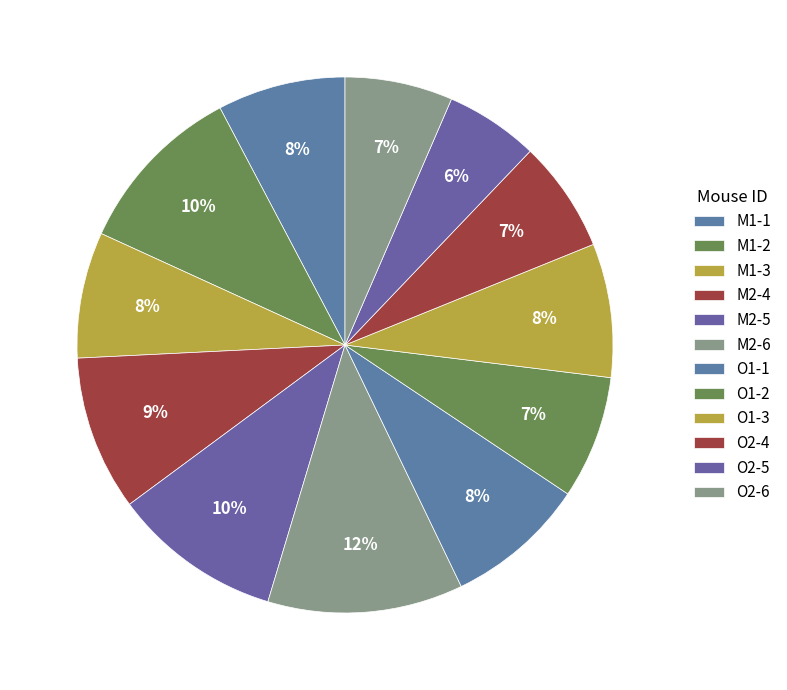

What is the total percentage of O2-6 and M2-6?

18.3%